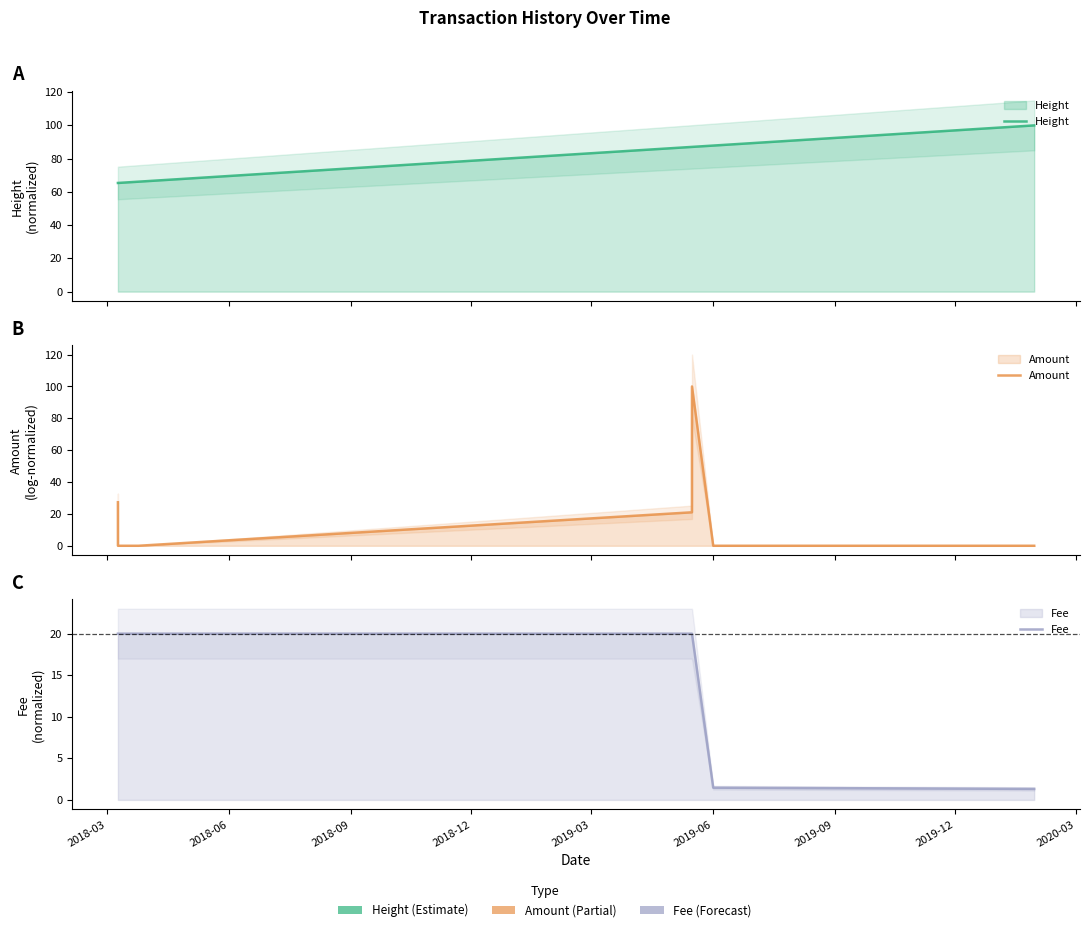

Which series has the largest range (max minus min)?

Amount